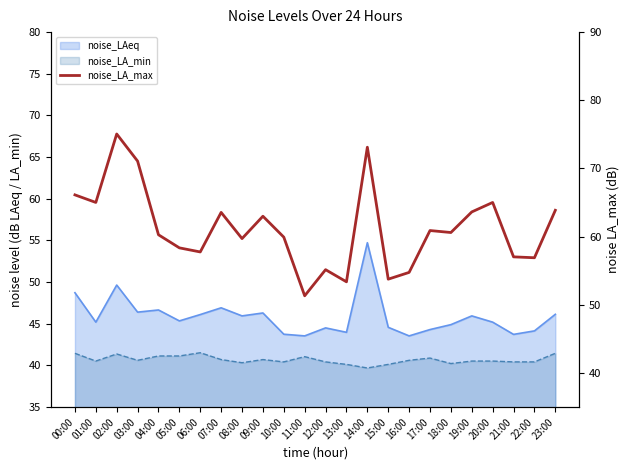

Which label corresponds to the smallest value in the chart?

11:00